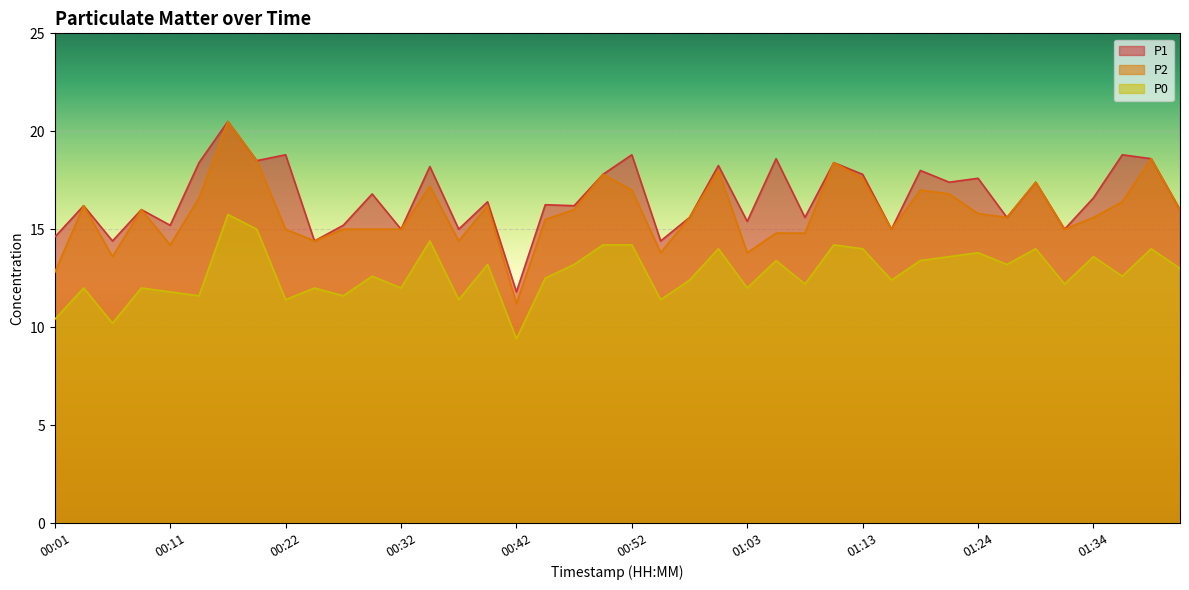

Between 00:47 and 01:39, which series saw the biggest shift?

P2